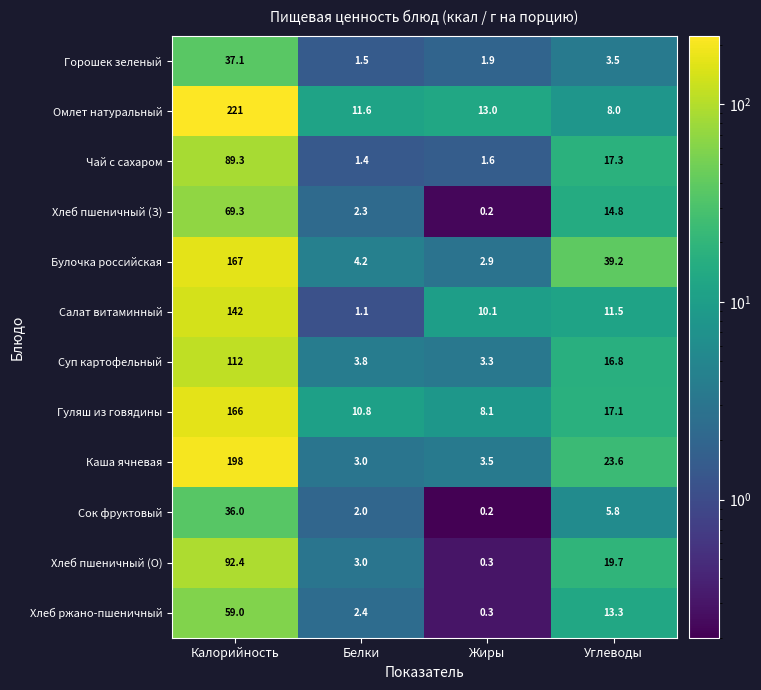

Which series has the widest spread of values?

Омлет натуральный